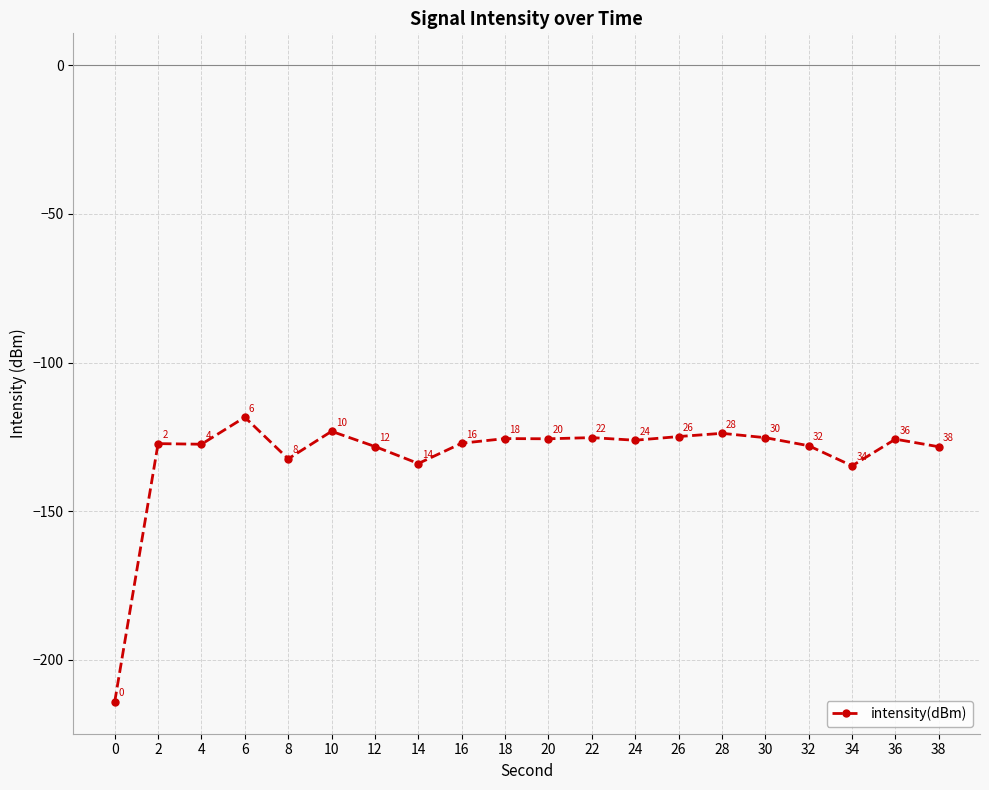

The chart shows a value of -128.2 at 12. True or false?

True